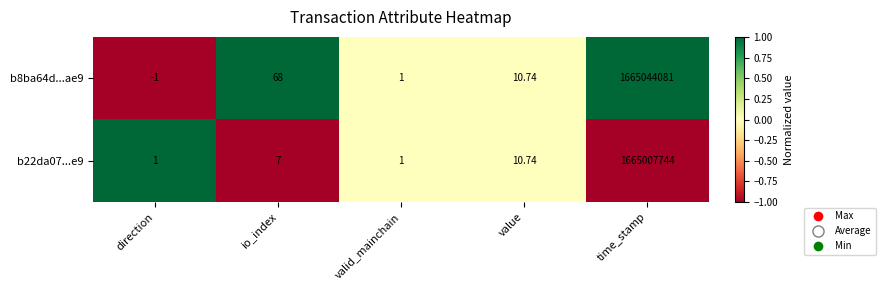

At how many categories does at least one series exceed 0?

5